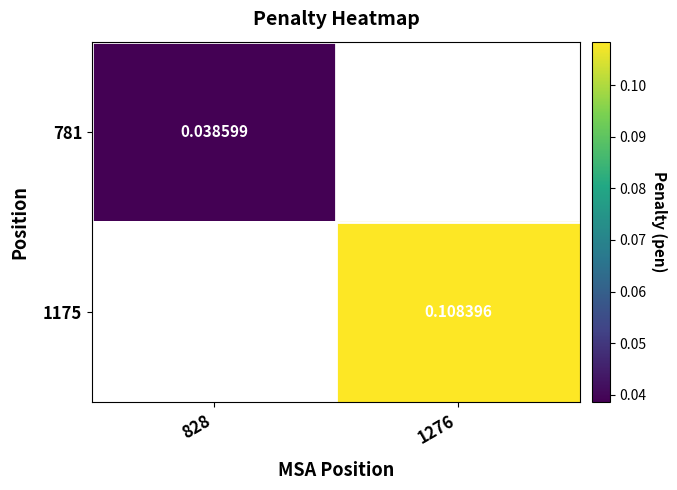

At which category does the chart reach its peak across all series?

1276